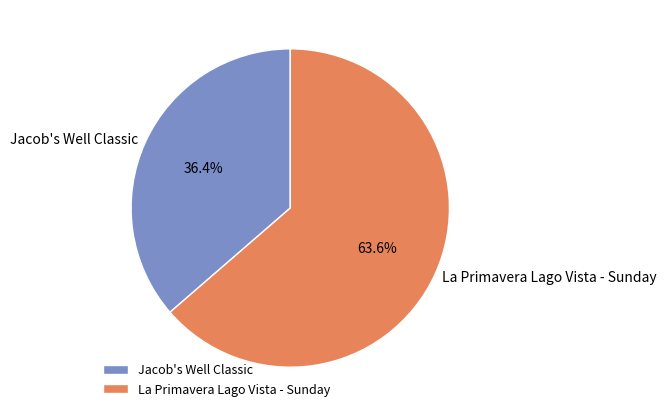

To the nearest percent, what is the difference between the La Primavera Lago Vista - Sunday and Jacob's Well Classic slice percentages?

27%